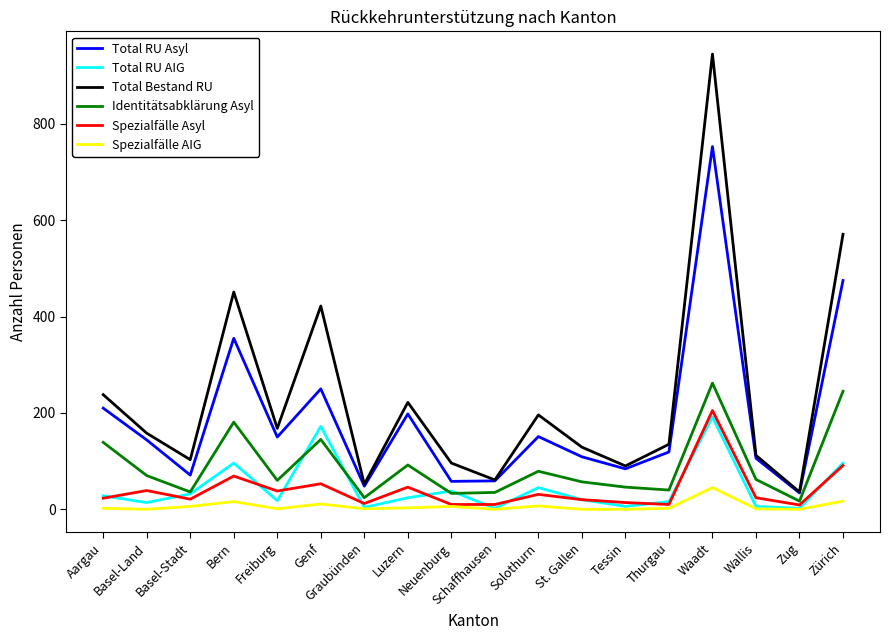

Rank the series at Solothurn from highest to lowest value.

Total Bestand RU, Total RU Asyl, Identitätsabklärung Asyl, Total RU AIG, Spezialfälle Asyl, Spezialfälle AIG